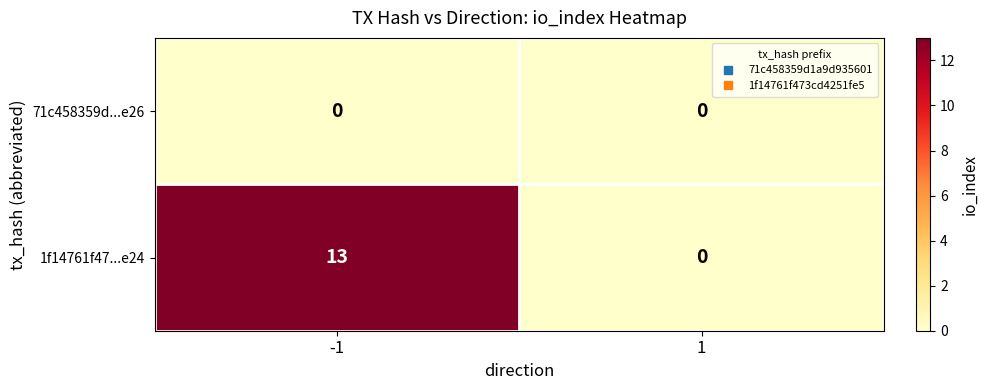

List the series in order of their peak value, lowest first.

71c458359d...e26, 1f14761f47...e24